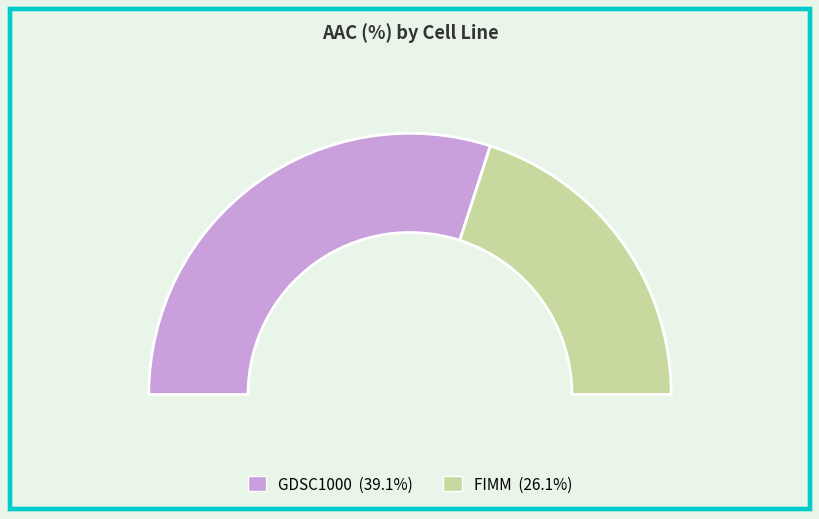

Count the number of slices in the pie.

2